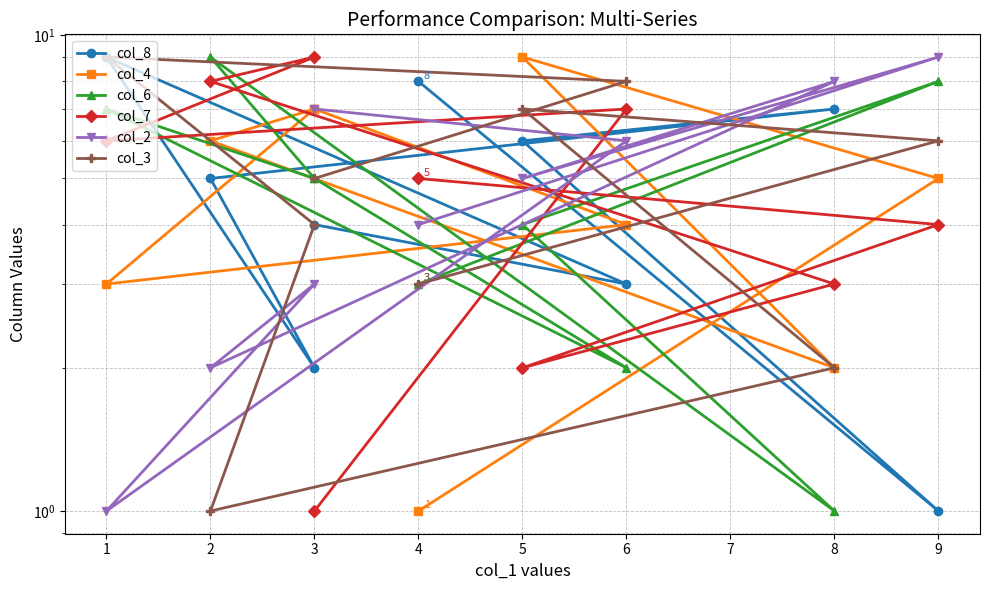

What are all the series names shown in the legend?

col_8, col_4, col_6, col_7, col_2, col_3